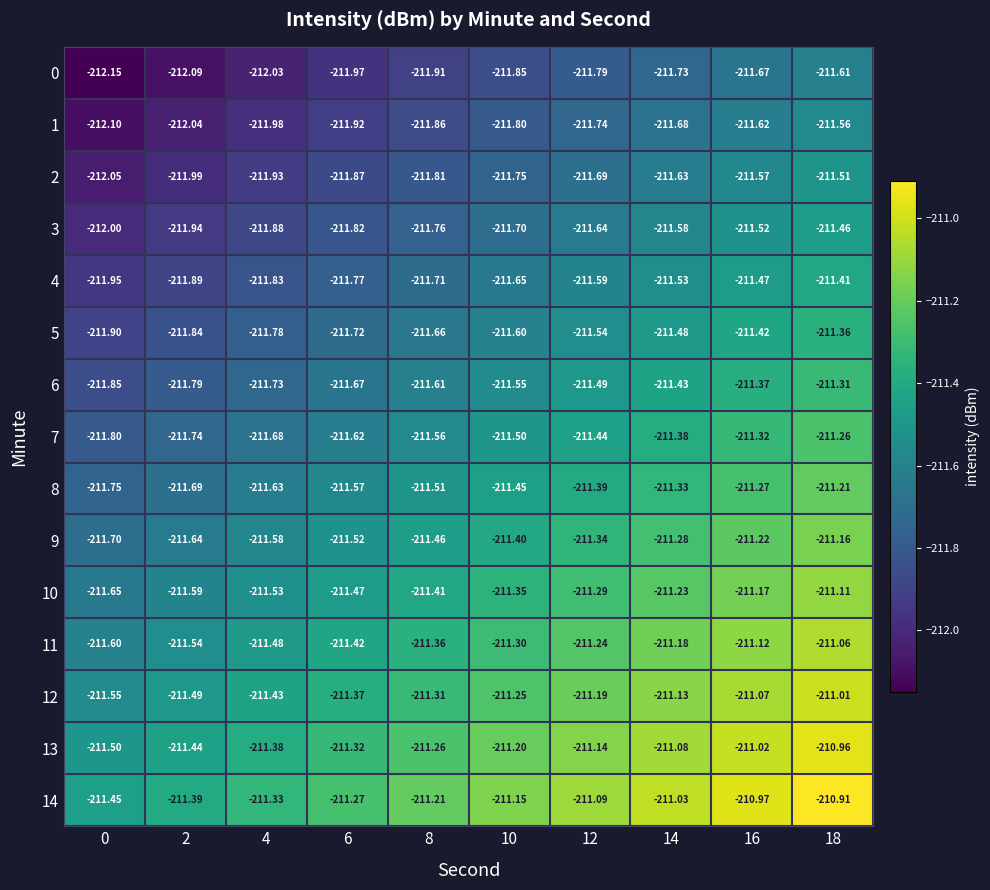

Is the value of 2 at 0 greater than the value of 1 at 4?

No